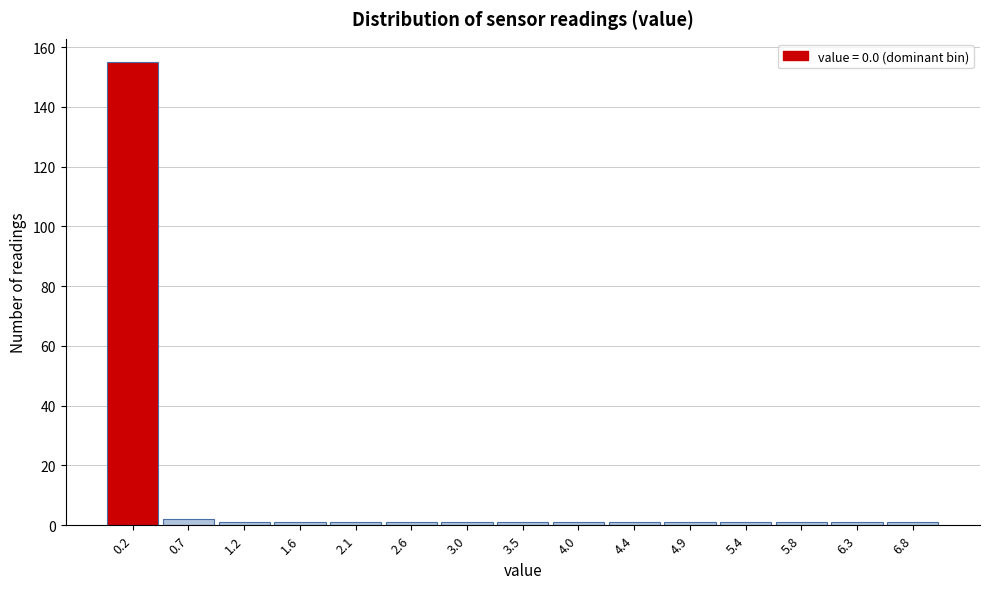

Reading left to right, list every bar in this chart as the range it spans on the x-axis followed by its height. Neither the bar edges nor the heights are printed on the chart, so give them approximately, as read against the axes.

0.00 to 0.45: 156
0.45 to 0.95: 2
0.95 to 1.40: under 2
1.40 to 1.85: under 2
1.85 to 2.35: under 2
2.35 to 2.80: under 2
2.80 to 3.25: under 2
3.25 to 3.75: under 2
3.75 to 4.20: under 2
4.20 to 4.65: under 2
4.65 to 5.15: under 2
5.15 to 5.60: under 2
5.60 to 6.05: under 2
6.05 to 6.55: under 2
6.55 to 7.00: under 2